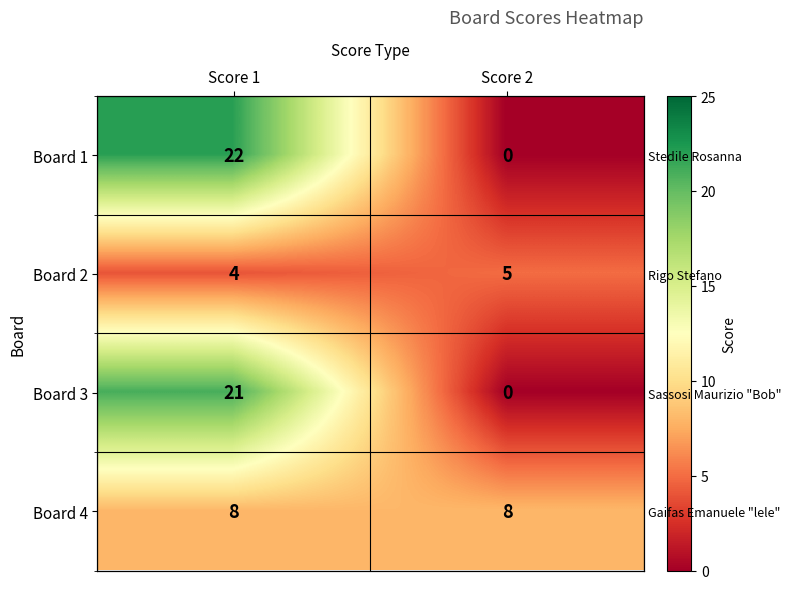

What is the spread (max minus min) of values at Score 1?

18